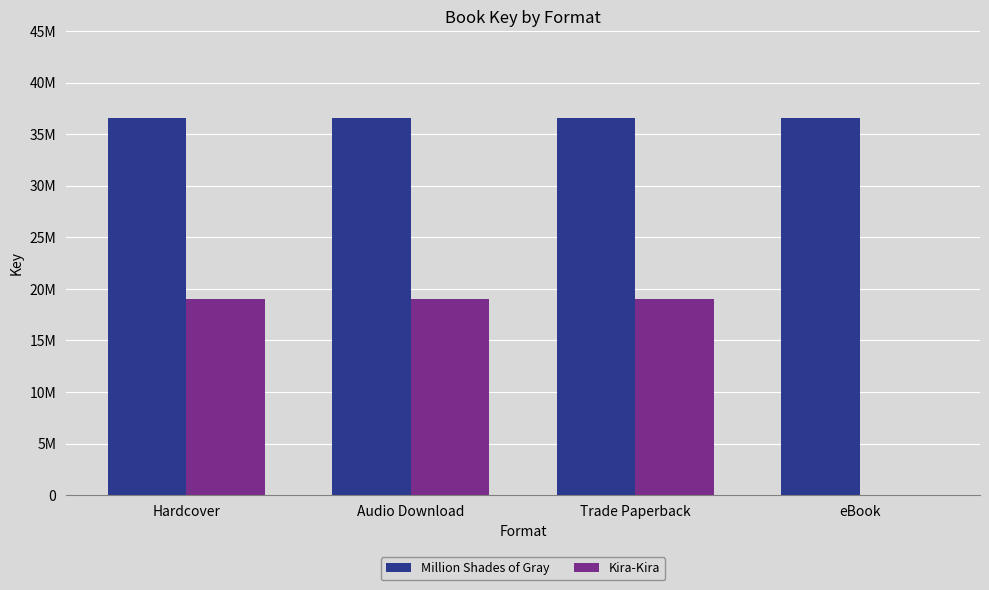

What are all the series names shown in the legend?

Million Shades of Gray, Kira-Kira